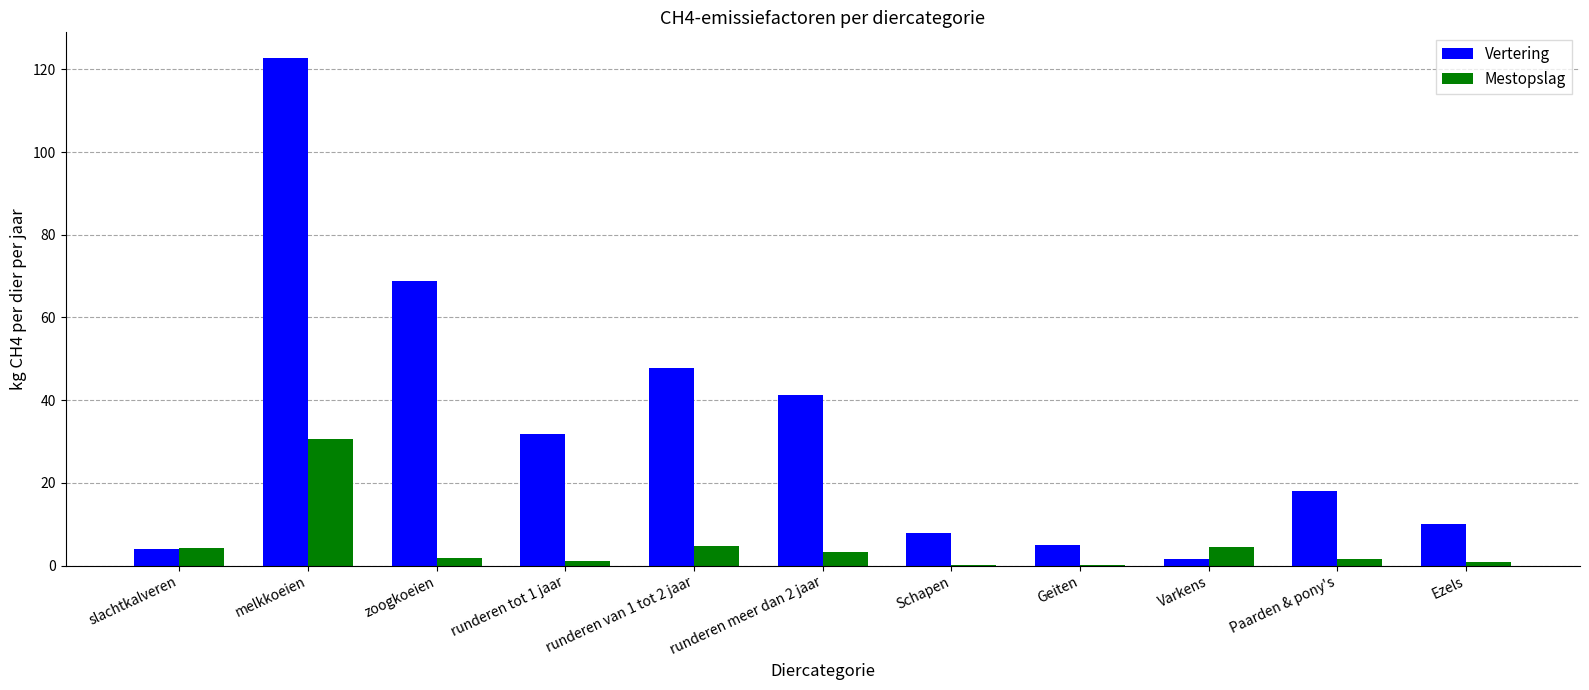

Where does the Vertering series first go above 18?

melkkoeien